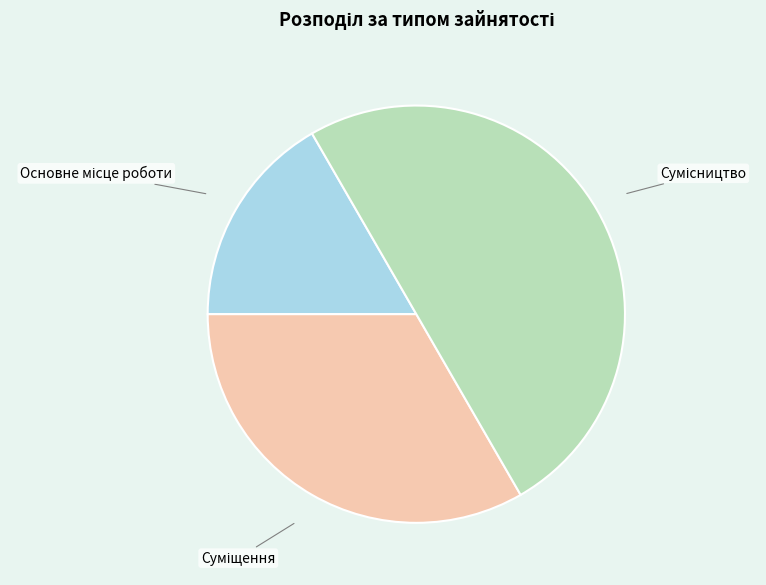

How many segments does this pie chart have?

3